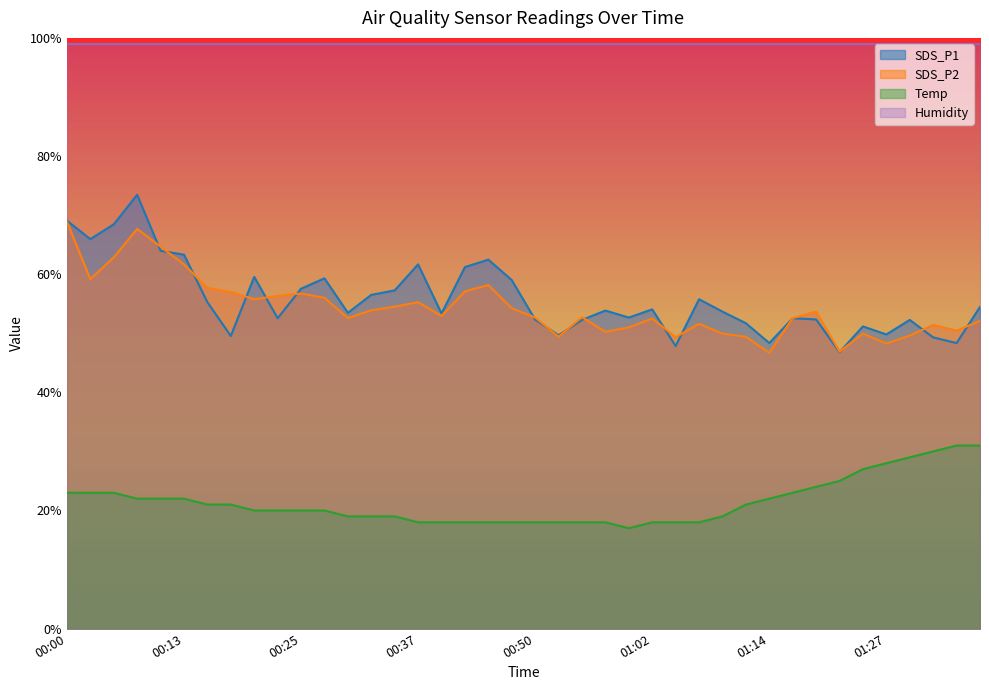

What is the maximum value for SDS_P2?

68.9